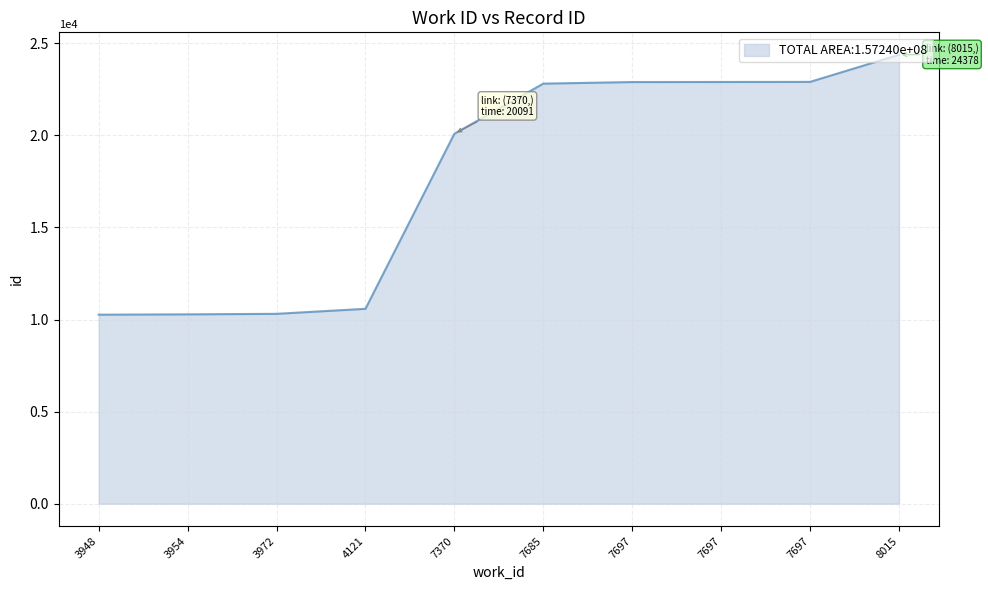

What is the sum of the values at 8015 and 3972?

34689